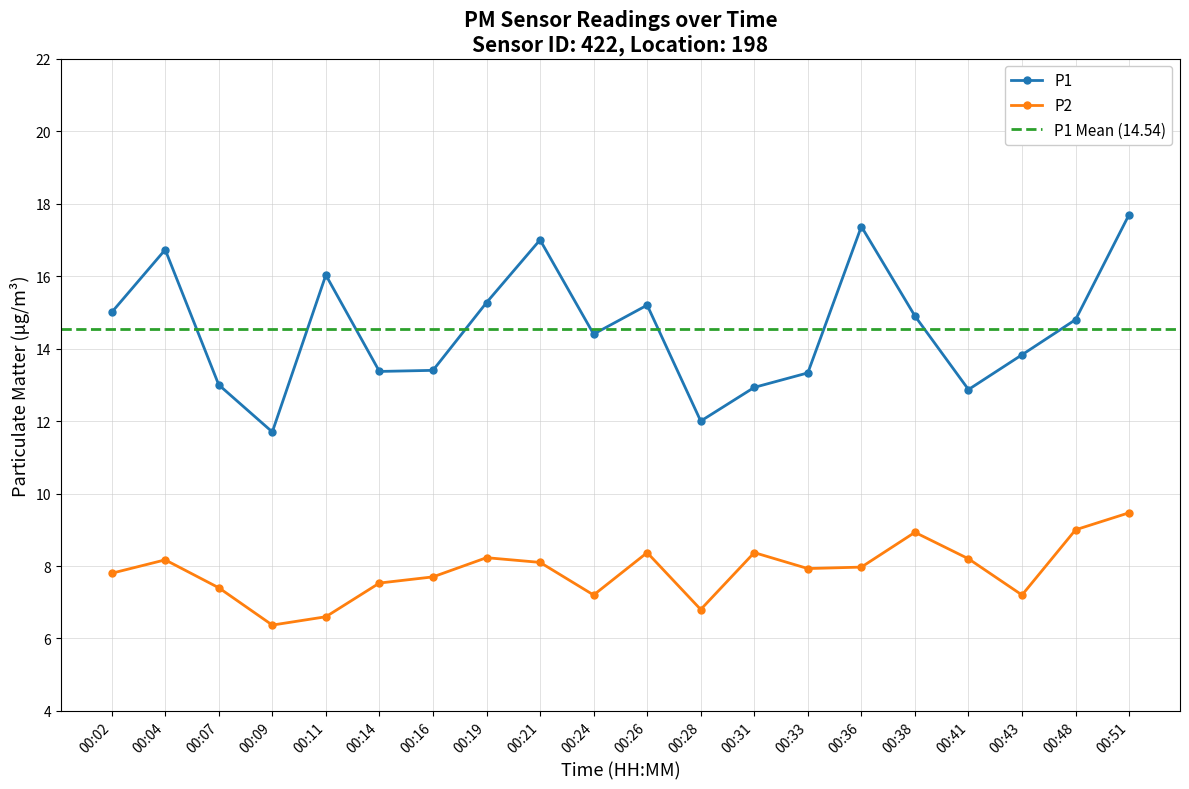

True or false: P1 and P2 intersect in this chart.

False